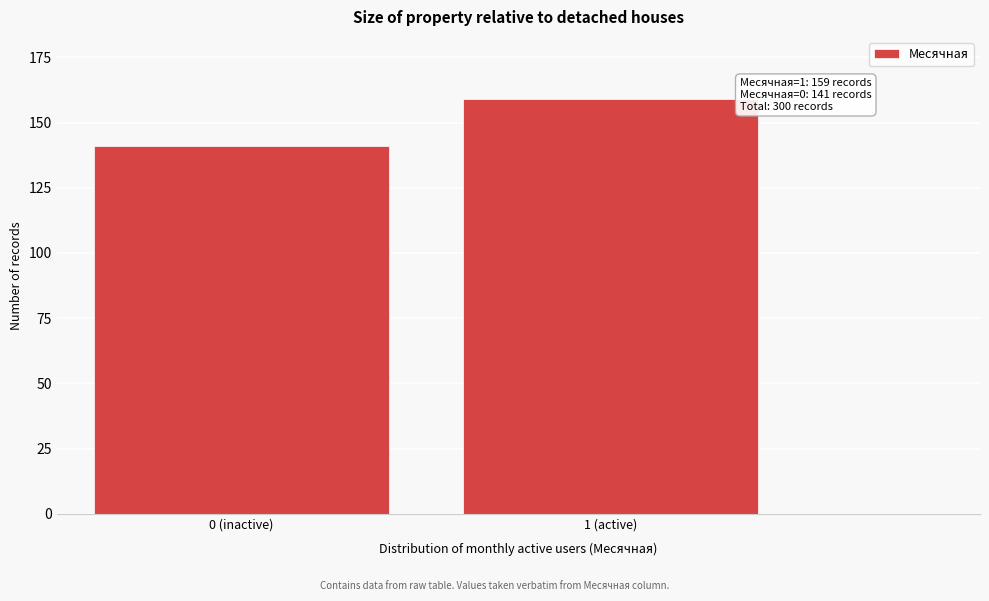

Reading right to left, what are all the values shown in this chart?

1 (active)=159	0 (inactive)=141